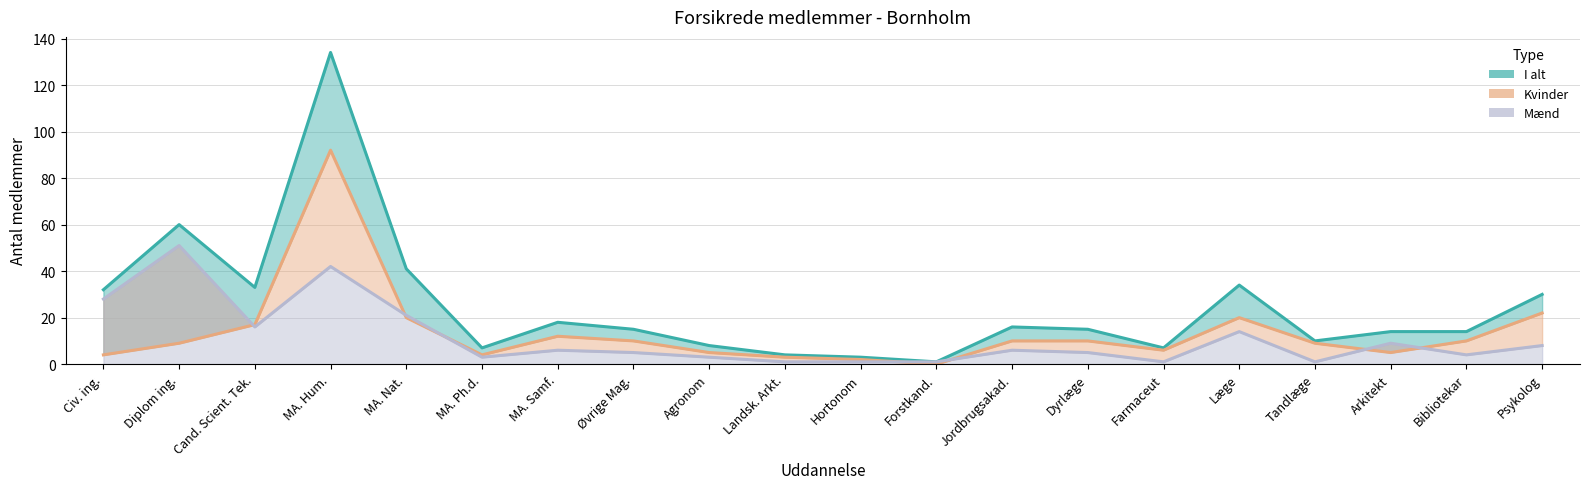

Rank the categories by Kvinder value from lowest to highest.

Forstkand., Hortonom, Landsk. Arkt., Civ. ing., MA. Ph.d., Agronom, Arkitekt, Farmaceut, Diplom ing., Tandlæge, Øvrige Mag., Jordbrugsakad., Dyrlæge, Bibliotekar, MA. Samf., Cand. Scient. Tek., MA. Nat., Læge, Psykolog, MA. Hum.